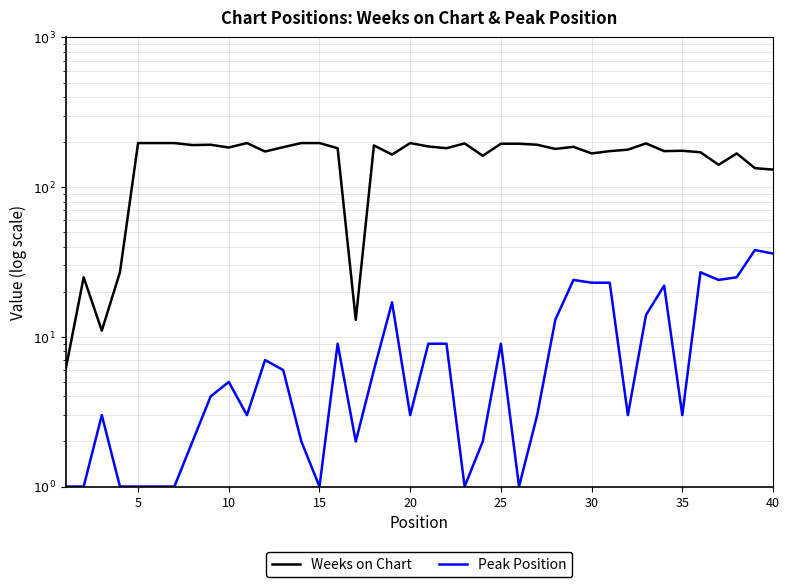

What is the difference between the maximum and minimum values in the Peak Position series?

37